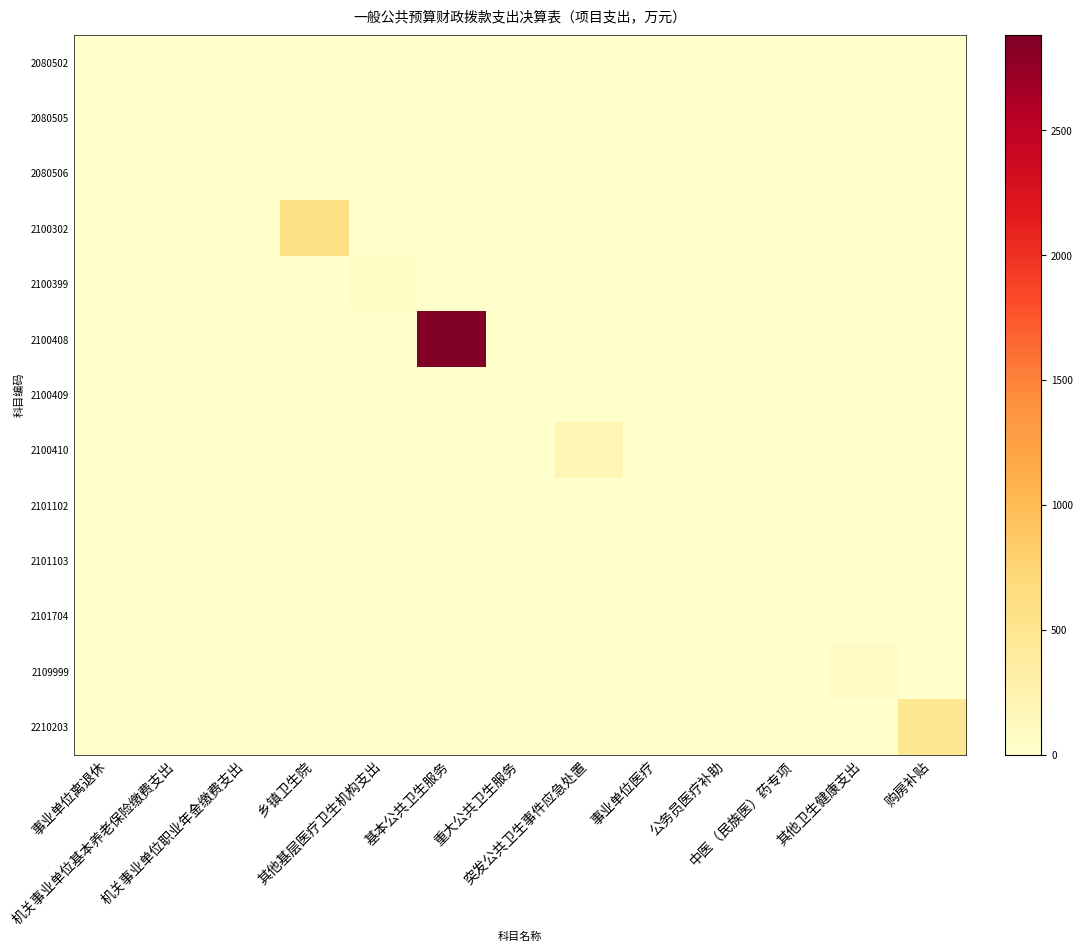

At which category is the sum across all series the highest?

基本公共卫生服务